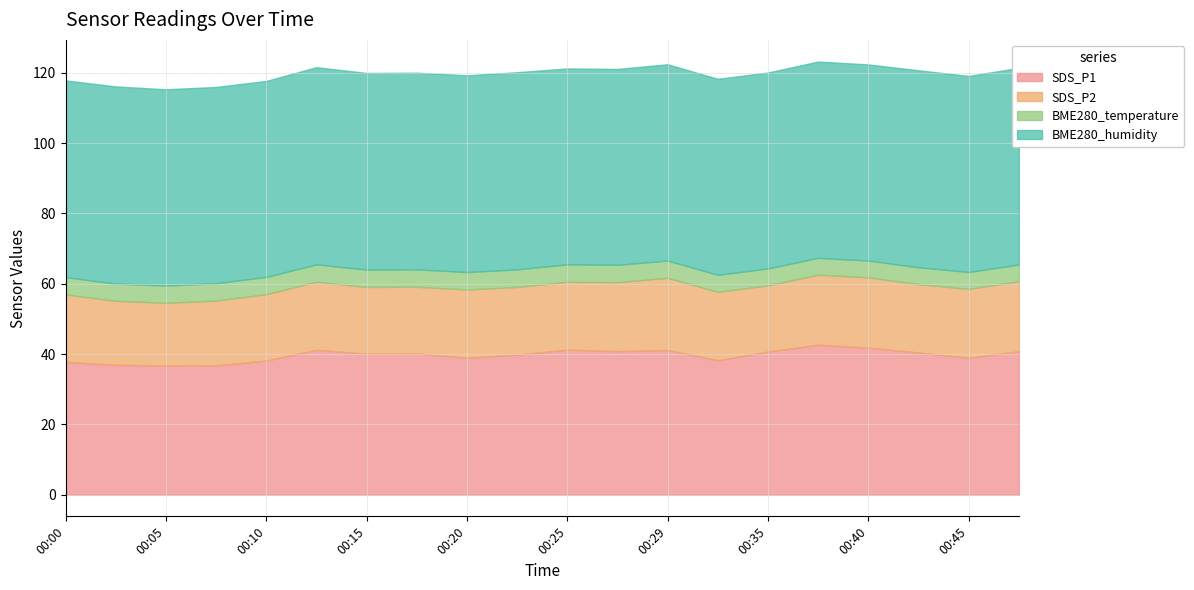

What is the minimum value for SDS_P1?

36.8